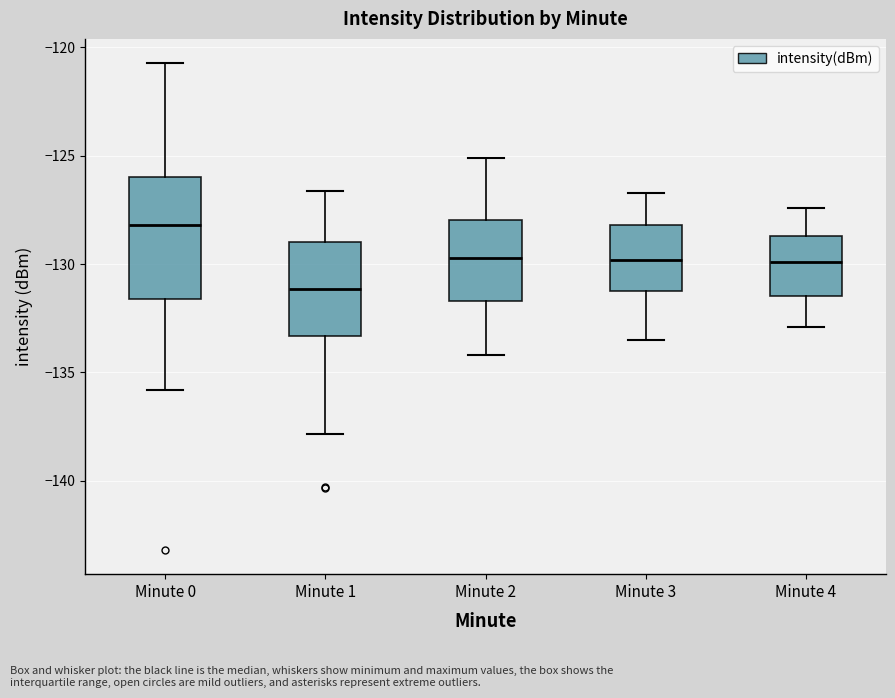

Reading left to right, read every box against the y-axis: the position of its median line, the range the box covers, and the ends of its whiskers. The values are not printed on the chart, so give them approximately, as read against the axis.

Minute 0: median -128.0, box -131.5 to -126.0, whiskers -136.0 to -120.5
Minute 1: median -131.0, box -133.5 to -129.0, whiskers -138.0 to -126.5
Minute 2: median -129.5, box -131.5 to -128.0, whiskers -134.0 to -125.0
Minute 3: median -130.0, box -131.0 to -128.0, whiskers -133.5 to -126.5
Minute 4: median -130.0, box -131.5 to -128.5, whiskers -133.0 to -127.5